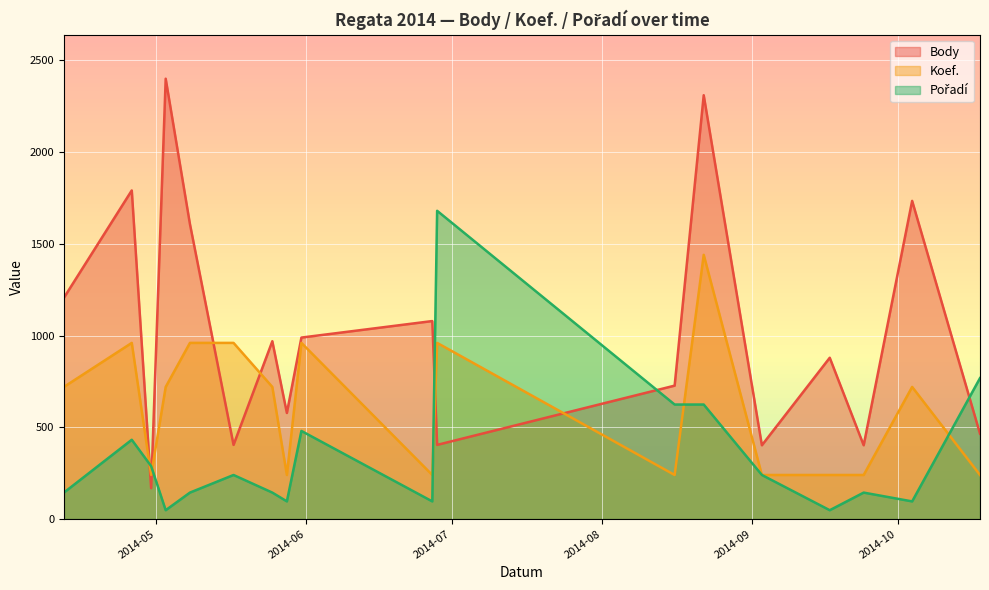

What position from the right is 2014-05-03?

15